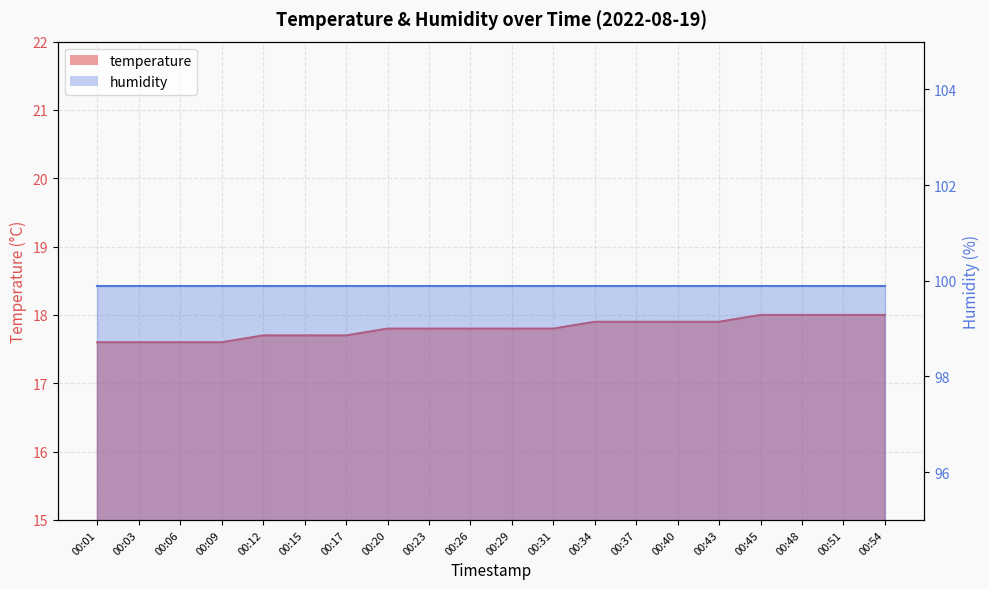

Reading right to left, extract all data points from this chart.

00:54=18.0	00:51=18.0	00:48=18.0	00:45=18.0	00:43=17.9	00:40=17.9	00:37=17.9	00:34=17.9	00:31=17.8	00:29=17.8	00:26=17.8	00:23=17.8	00:20=17.8	00:17=17.7	00:15=17.7	00:12=17.7	00:09=17.6	00:06=17.6	00:03=17.6	00:01=17.6